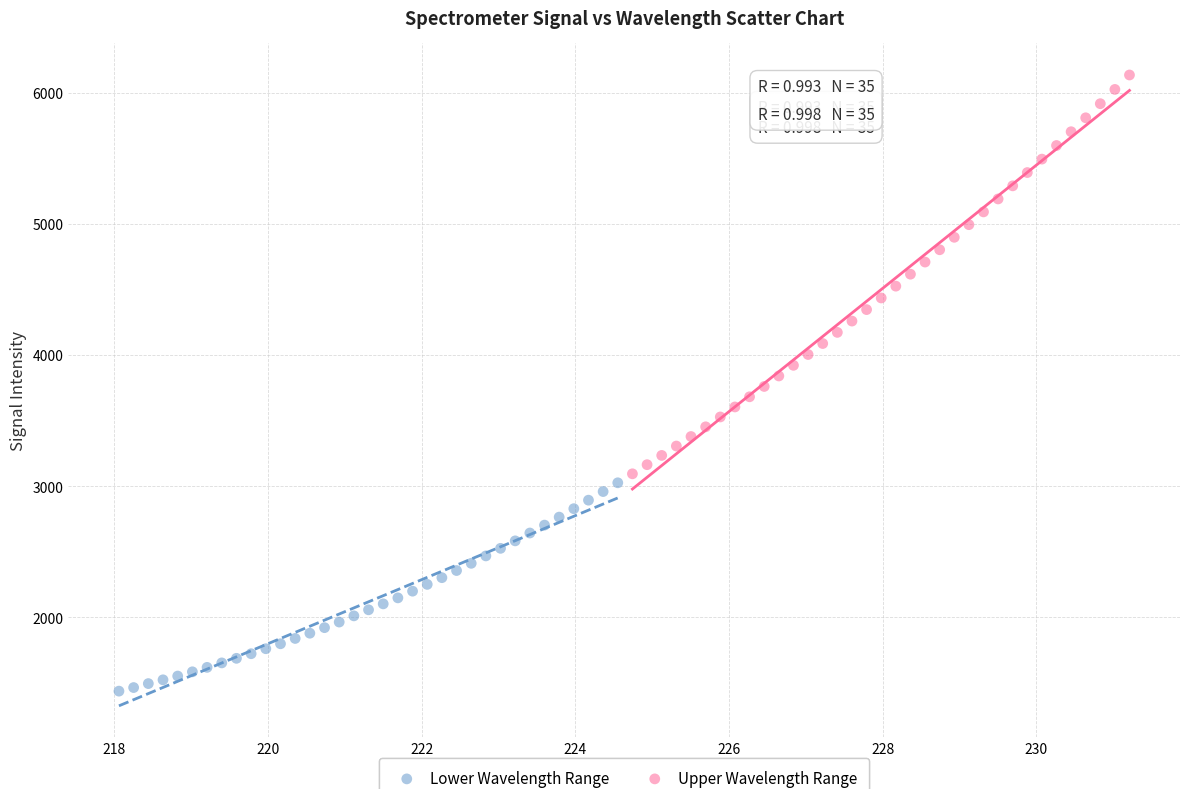

Which series reaches the maximum Y coordinate?

Upper Wavelength Range